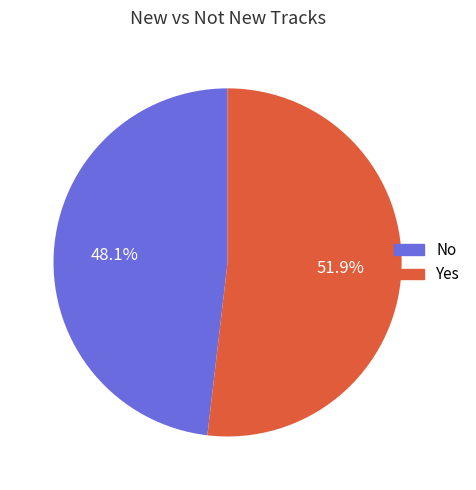

To the nearest percent, what percentage of the pie is No?

48%